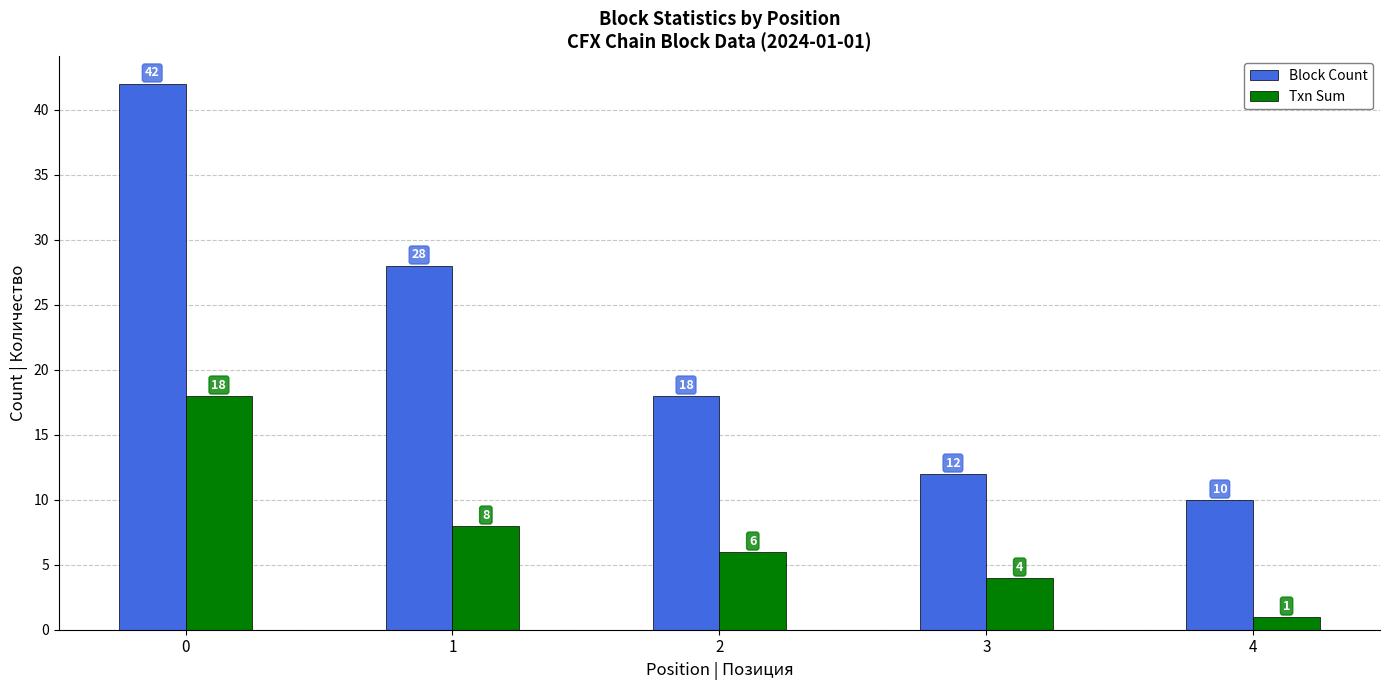

List the series in order of their overall mean, lowest first.

Txn Sum, Block Count